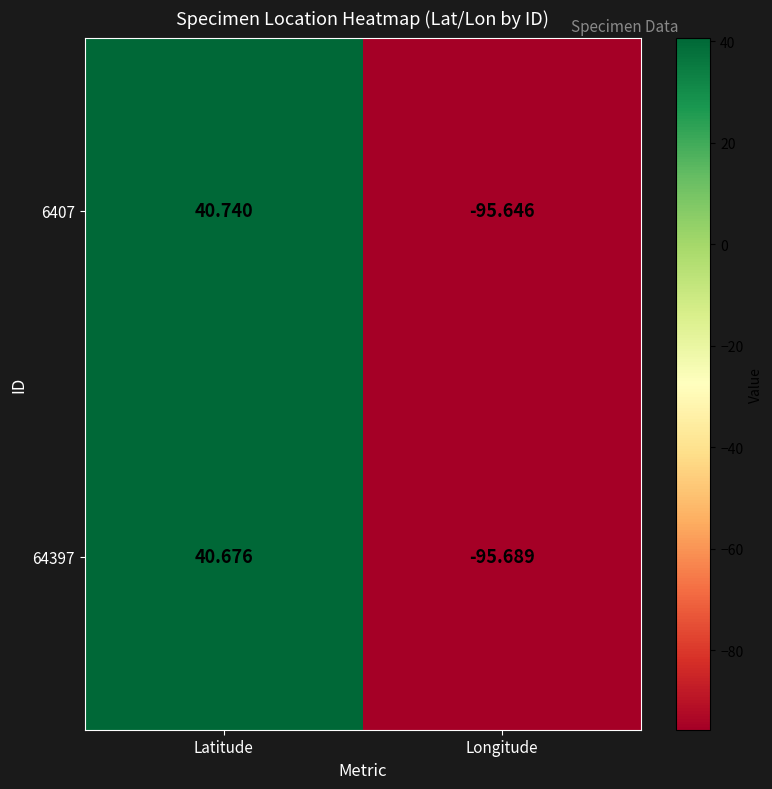

How many negative values does the 64397 series have?

1